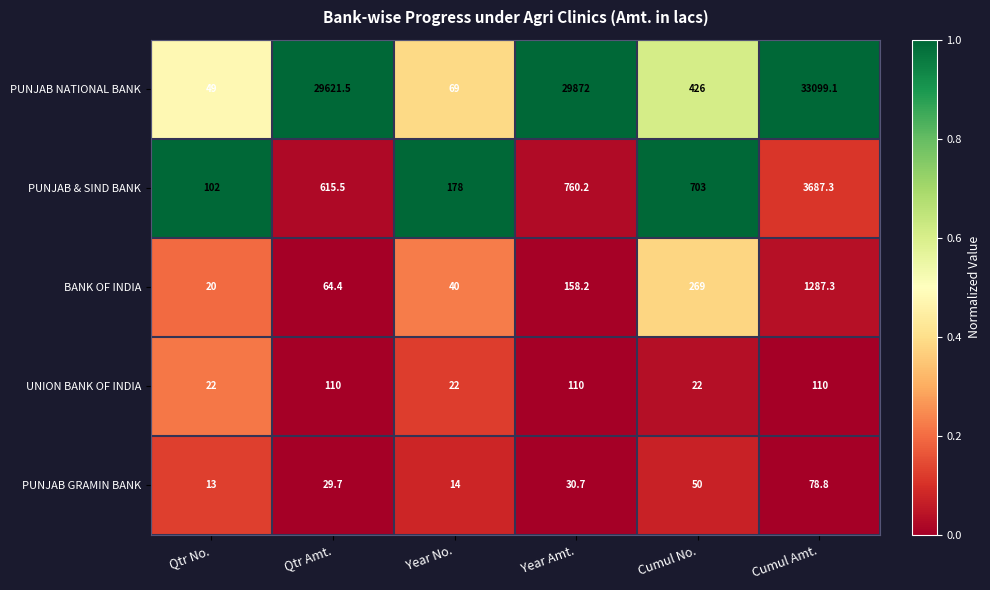

Reading left to right, list all the values displayed in this chart.

PUNJAB NATIONAL BANK: 49.0	29621.5	69.0	29872.0	426.0	33099.1
PUNJAB & SIND BANK: 102.0	615.5	178.0	760.2	703.0	3687.3
BANK OF INDIA: 20.0	64.4	40.0	158.2	269.0	1287.3
UNION BANK OF INDIA: 22.0	110.0	22.0	110.0	22.0	110.0
PUNJAB GRAMIN BANK: 13.0	29.7	14.0	30.7	50.0	78.8